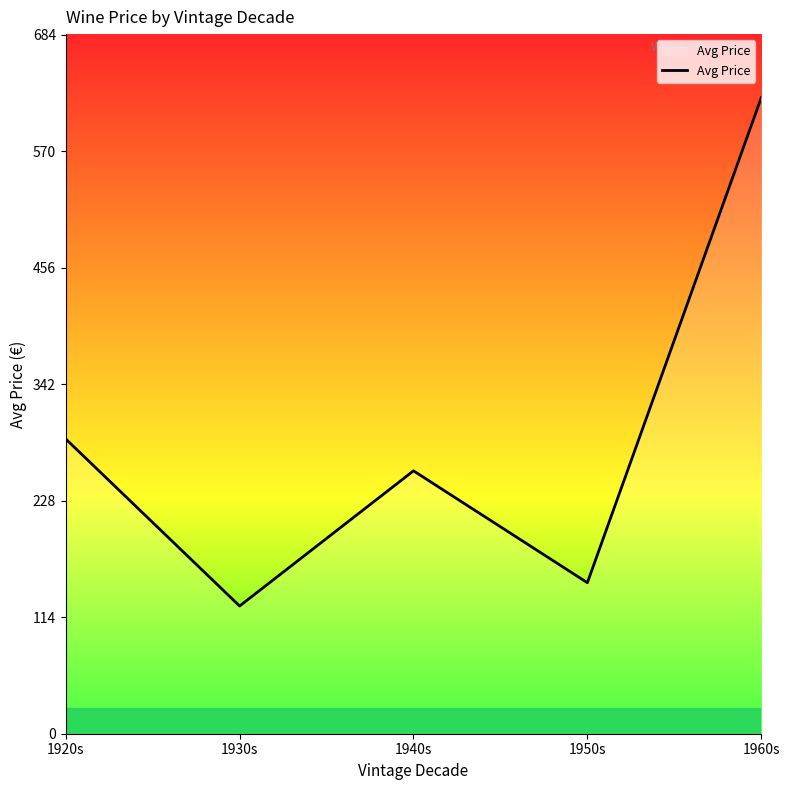

Which category has the lowest value across all series?

1930s